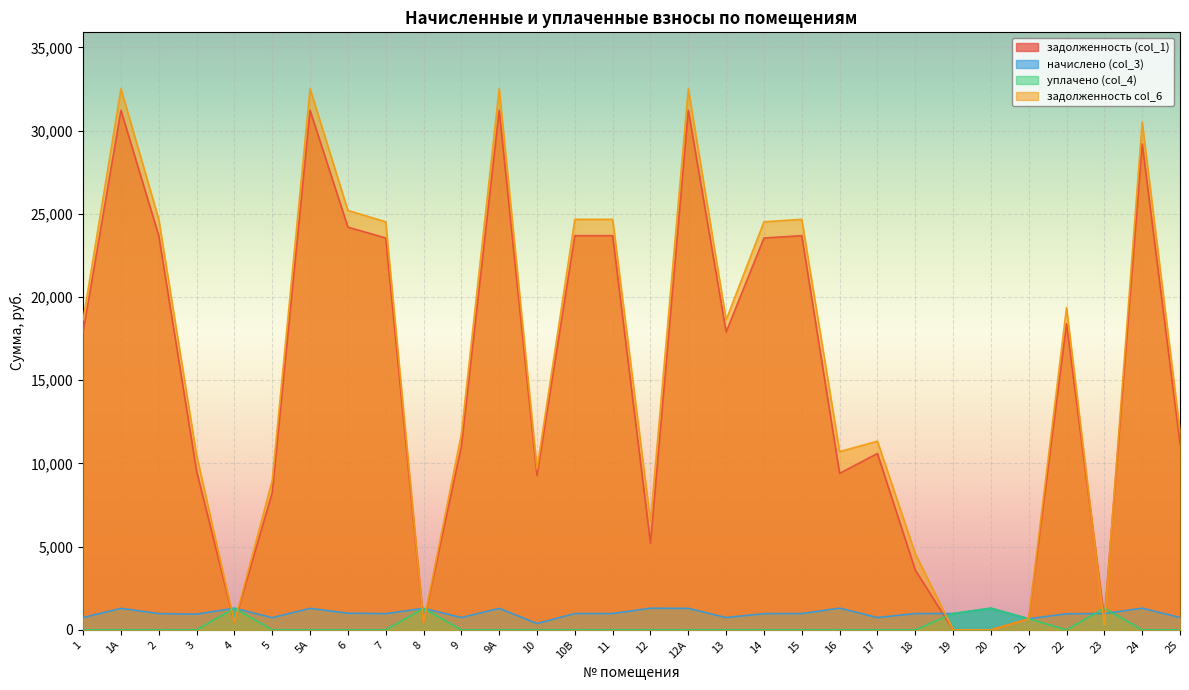

Where does the задолженность col_6 series first go above 18634?

1